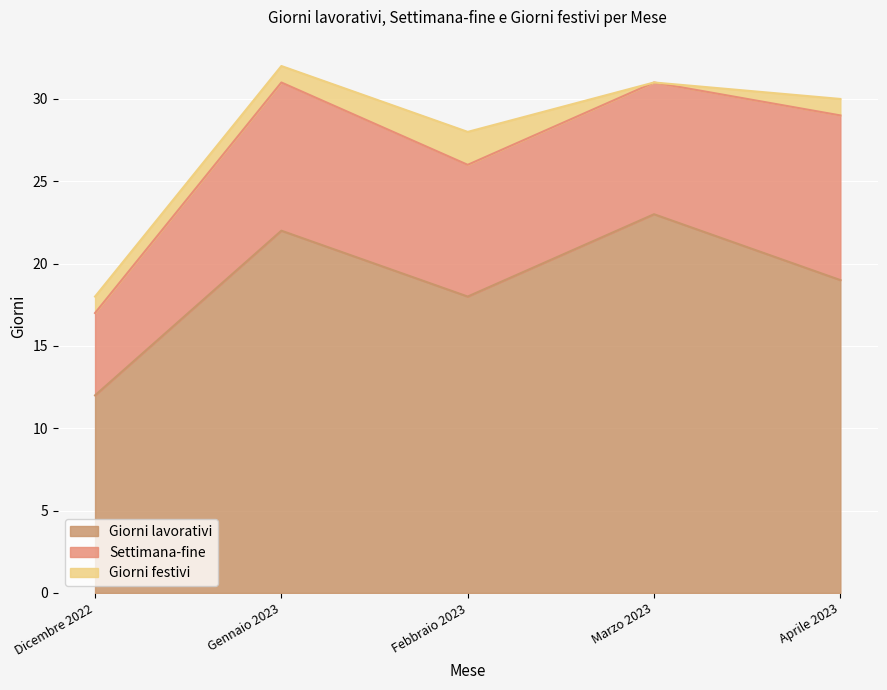

What is the highest value of the Settimana-fine series?

10